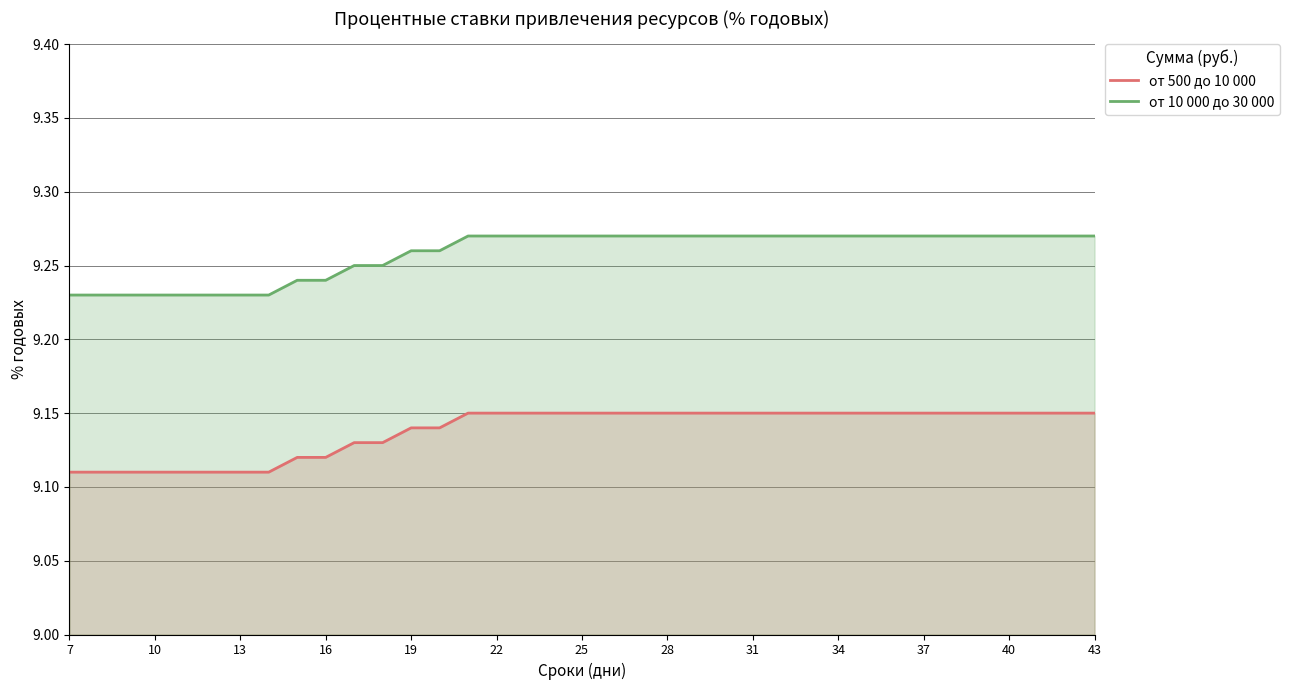

The value of от 10 000 до 30 000 at 34 is 2.0. True or false?

False